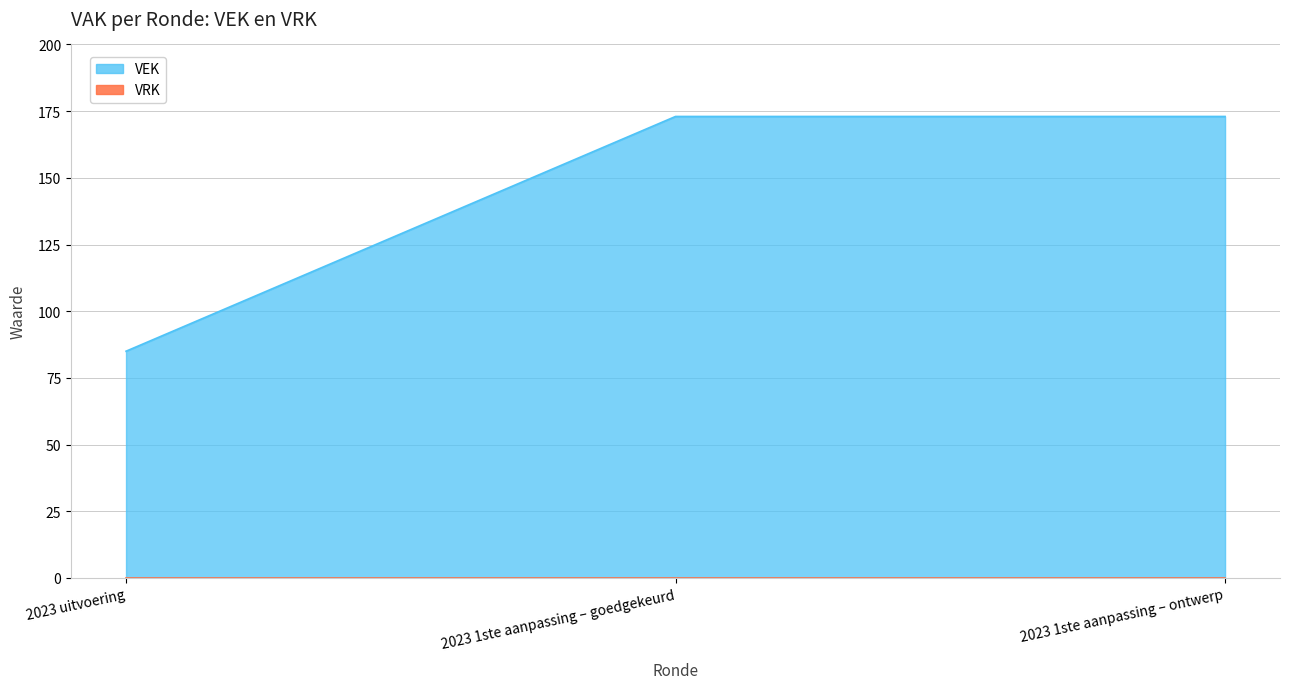

Is it true that the value at 2023 uitvoering is 85?

True